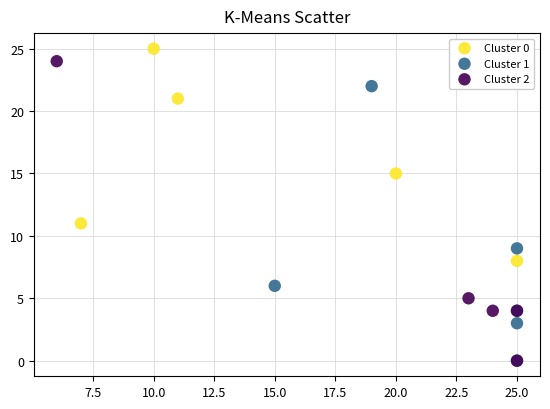

What are all the series names shown in the legend?

Cluster 0, Cluster 1, Cluster 2